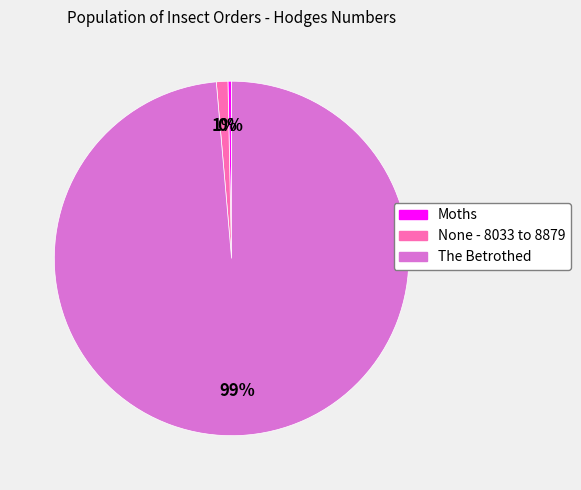

The None - 8033 to 8879 slice represents 1% of the pie. True or false?

True